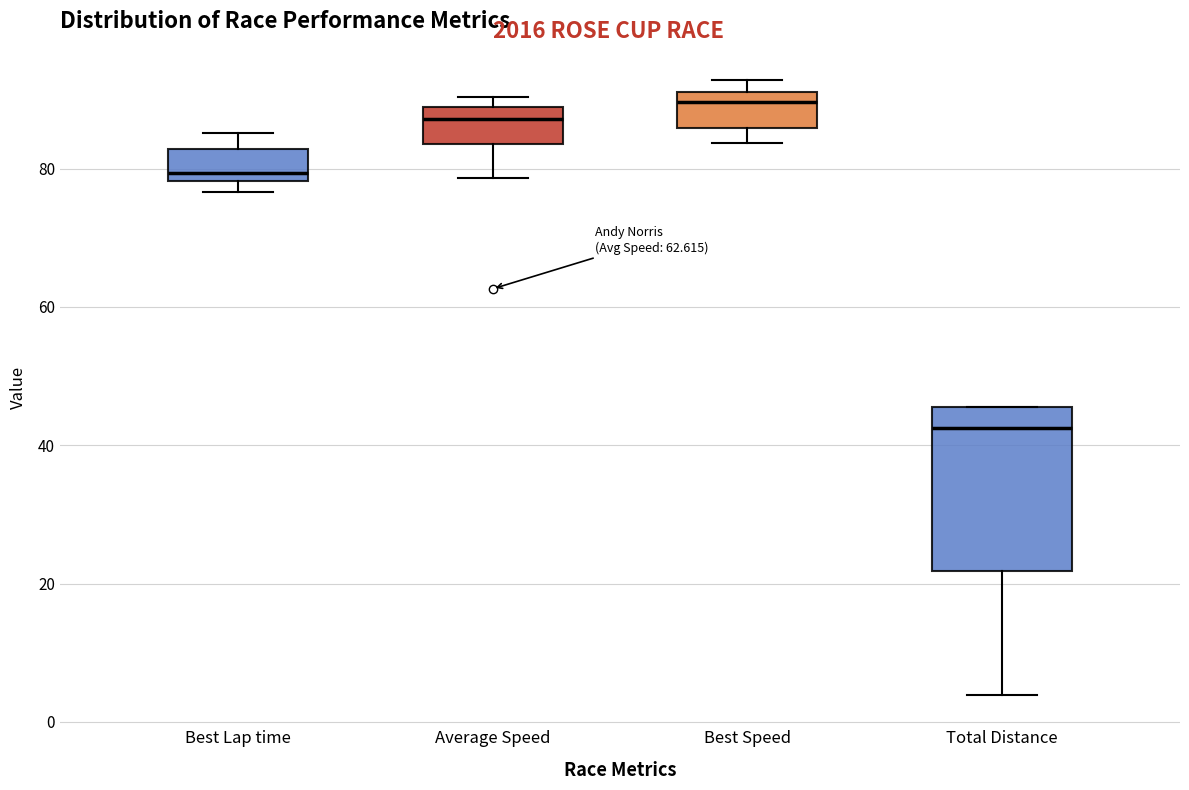

Which box's median line is the highest?

Best Speed